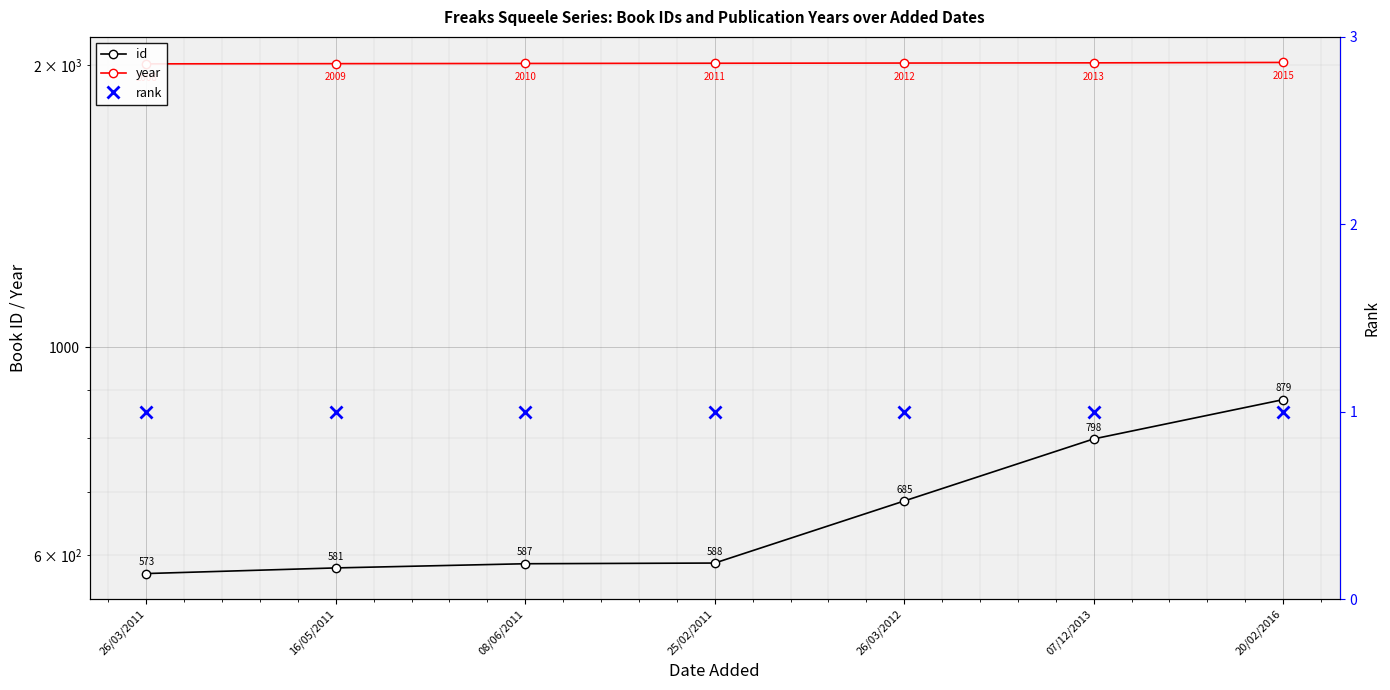

How many lines are shown in the chart?

3